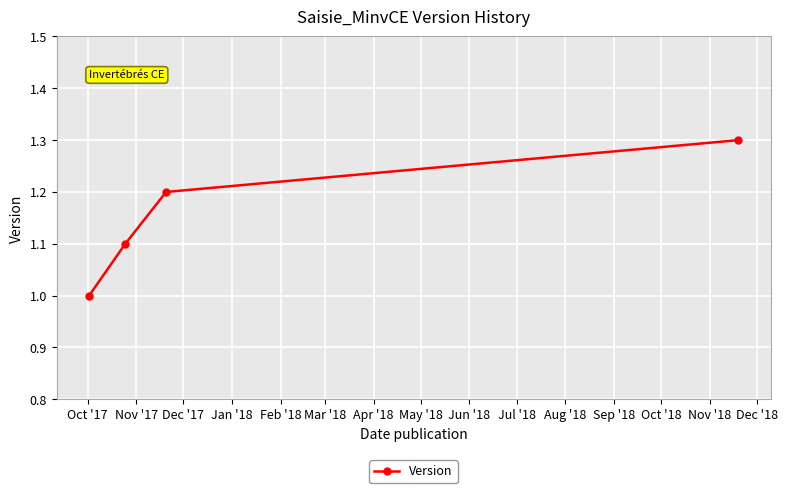

What is the sum of all values?

4.6